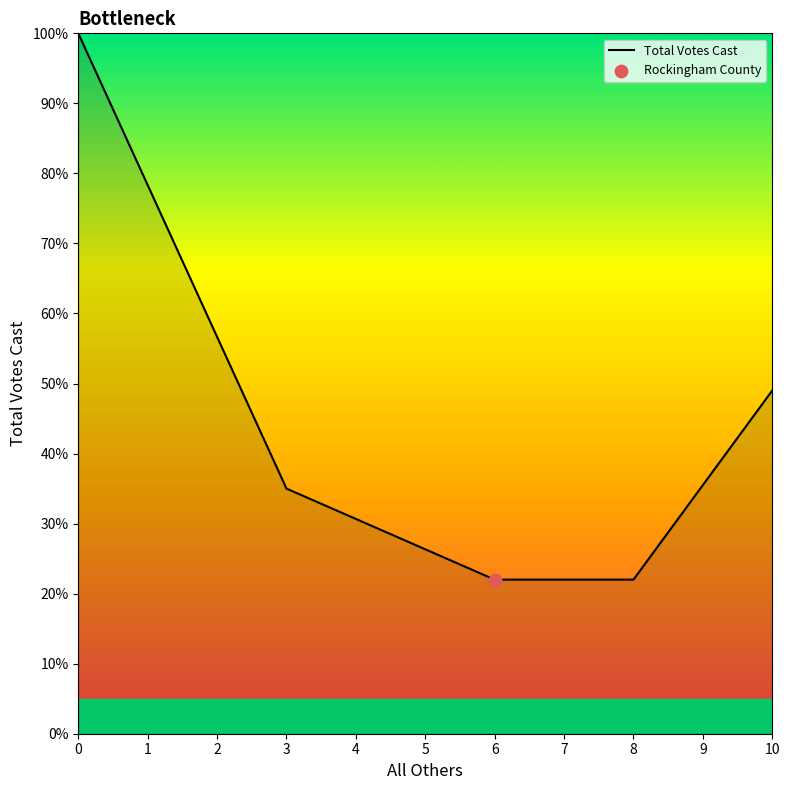

Approximately how many times larger is the value at 0 compared to 8?

4.5